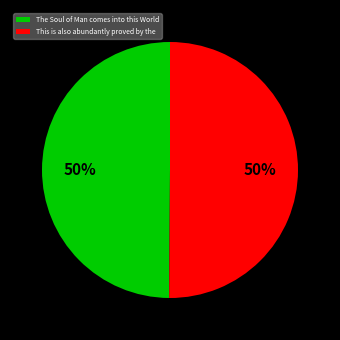

To the nearest percent, what is the combined percentage of This is also abundantly proved by the and The Soul of Man comes into this World?

100%